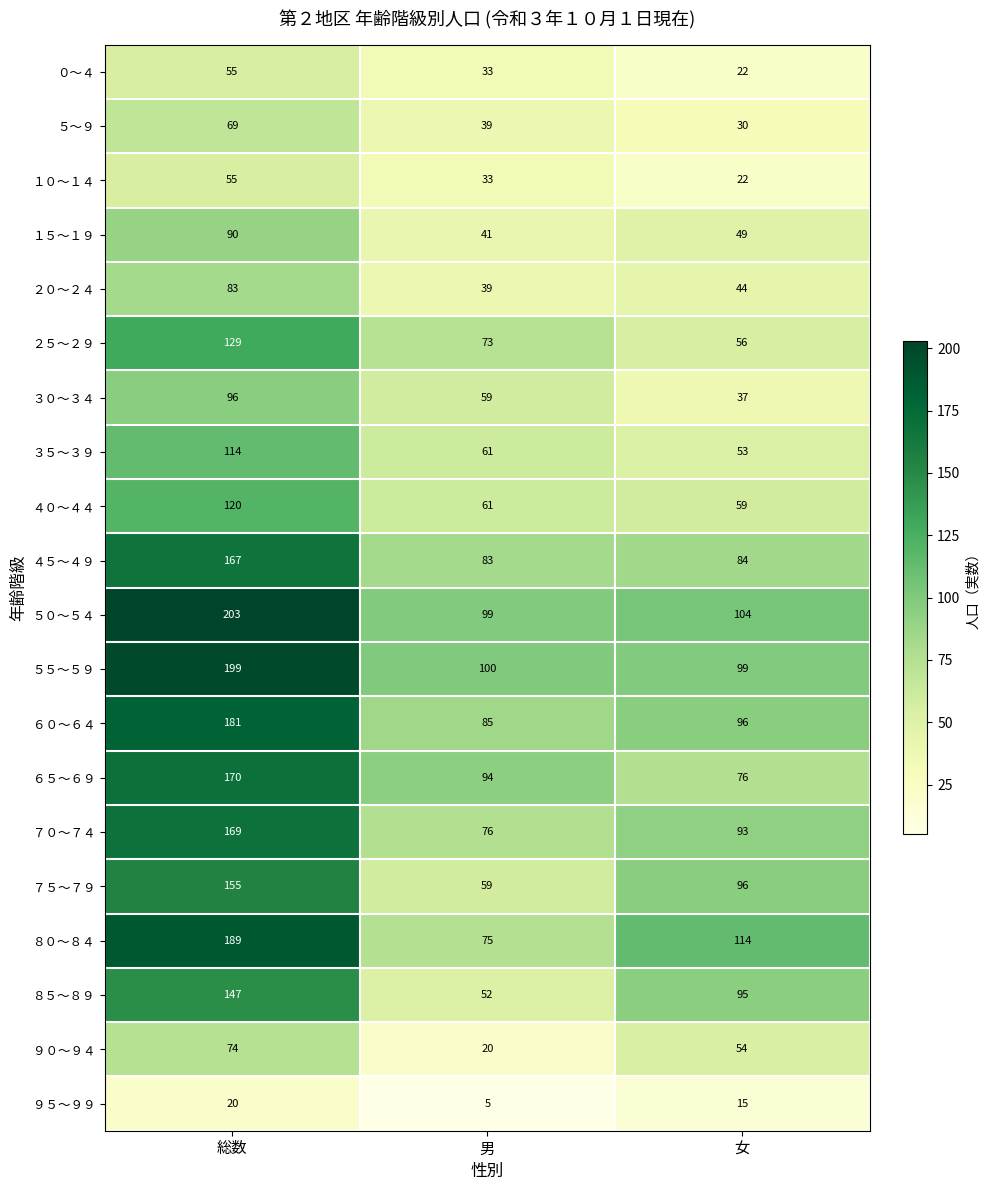

Which category has the lowest value across all series?

男